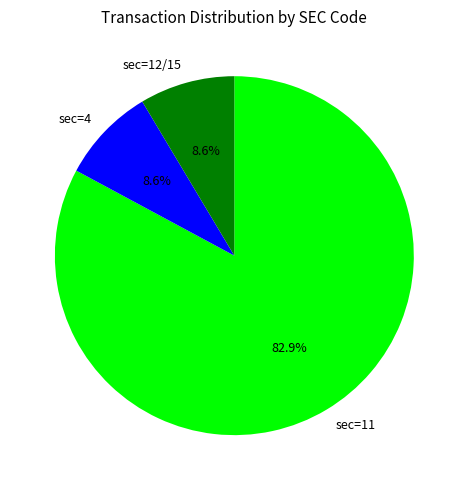

True or false: sec=4 accounts for 9% of the total.

True